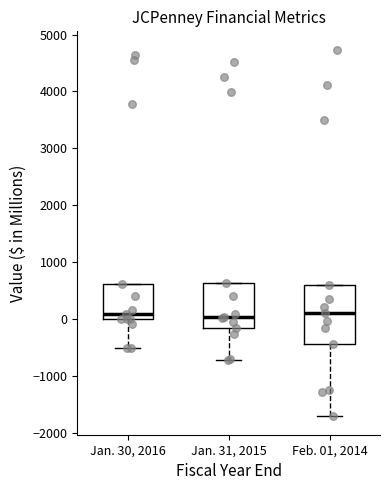

Reading left to right, read every box against the y-axis: the position of its median line, the range the box covers, and the ends of its whiskers. The values are not printed on the chart, so give them approximately, as read against the axis.

Jan. 30, 2016: median 100, box 0 to 600, whiskers -500 to 600
Jan. 31, 2015: median 0, box -100 to 600, whiskers -700 to 600
Feb. 01, 2014: median 100, box -400 to 600, whiskers -1700 to 600